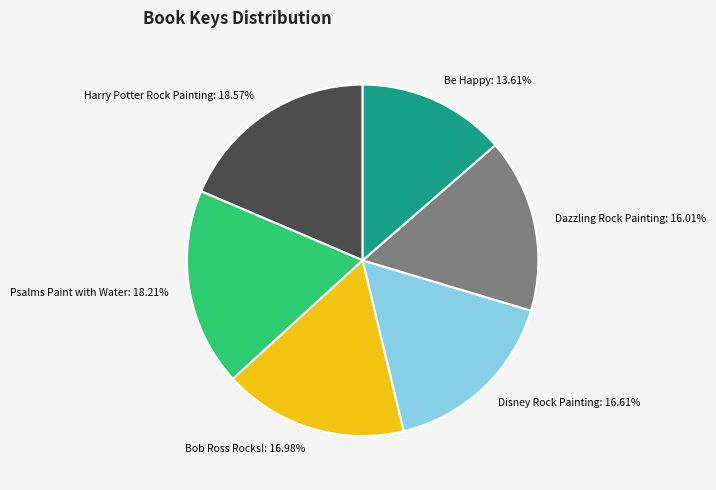

Count the number of slices in the pie.

6